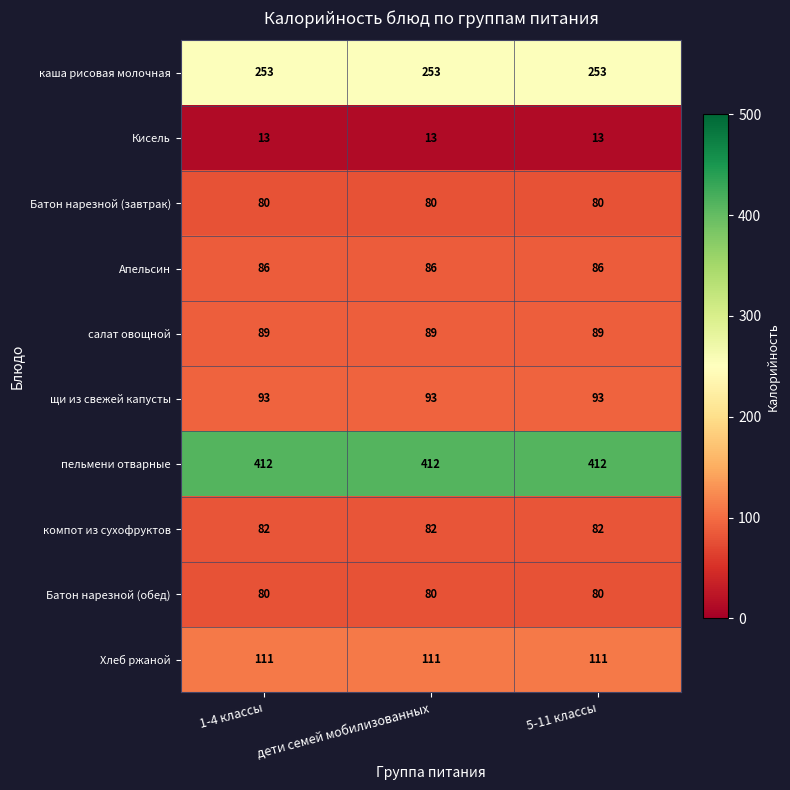

What is the difference between the highest and lowest values at 1-4 классы?

399